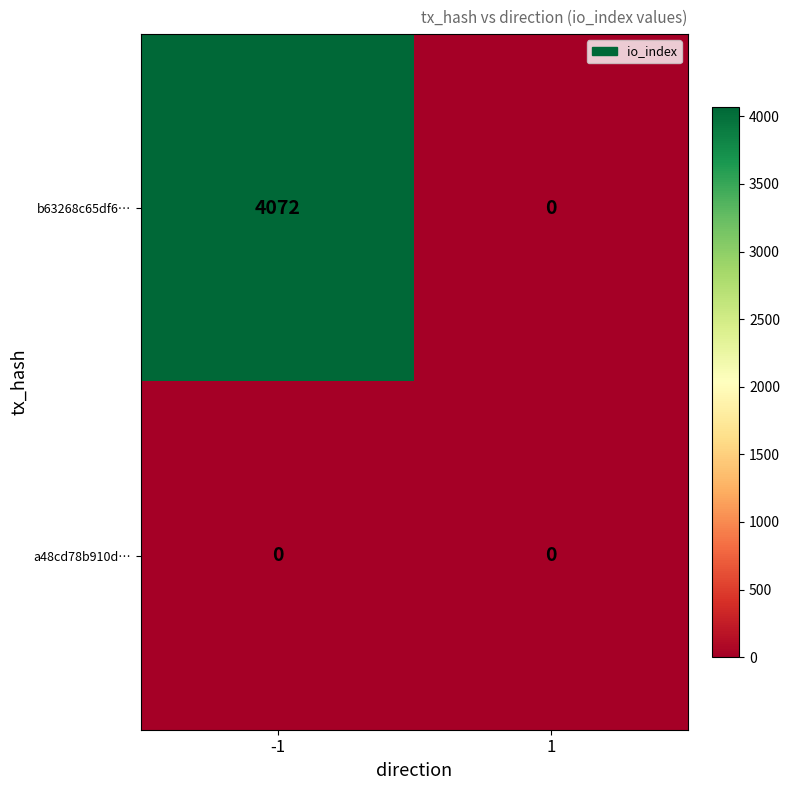

Which series has the largest total across all categories?

b63268c65df6…